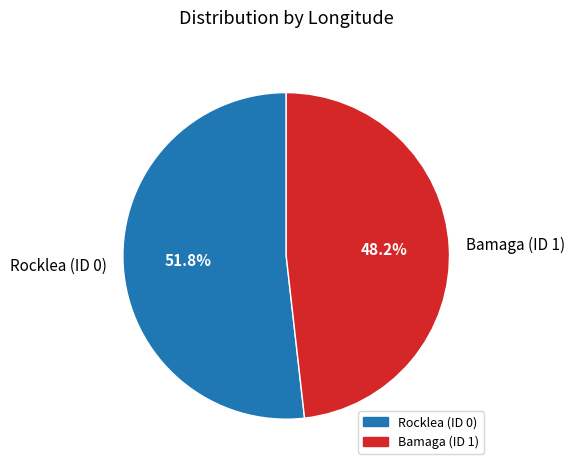

Does Rocklea (ID 0) account for over 50% of the chart?

Yes